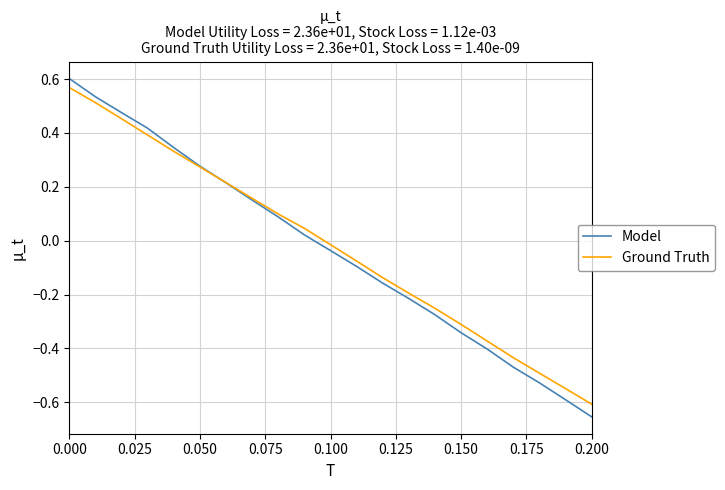

How many series are shown in this chart?

2